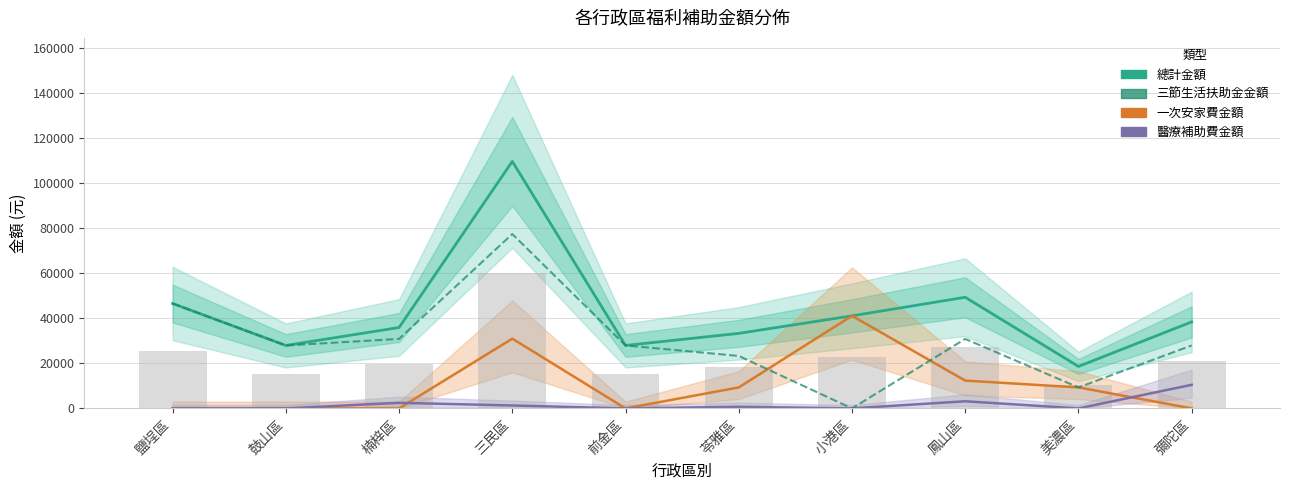

Are the bars grouped side by side (vs. stacked)?

Yes